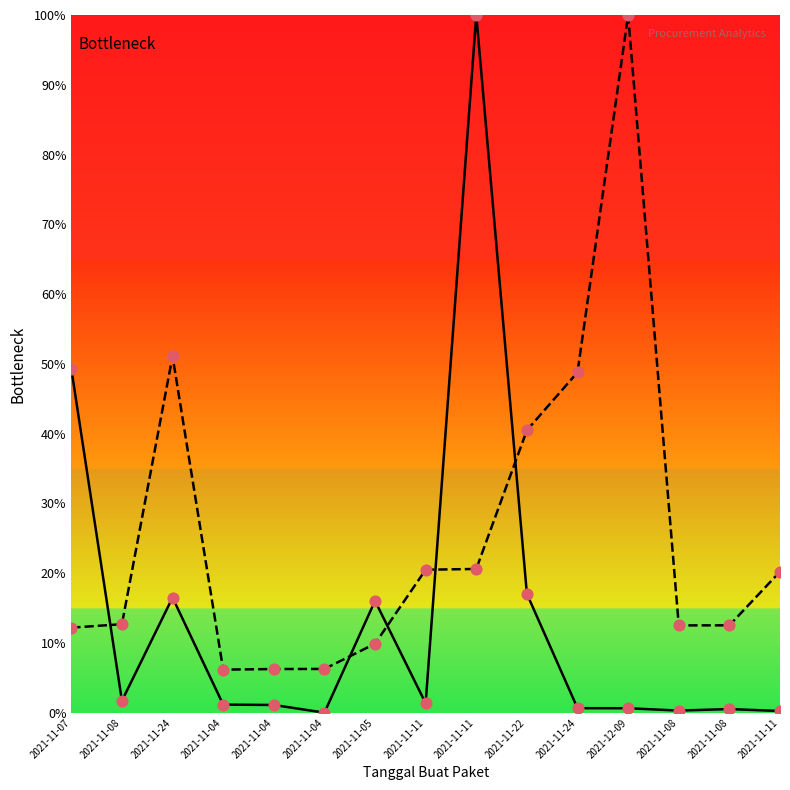

Is the value of Total Harga at 2021-11-08 greater than the value of Kode Paket at 2021-11-04?

No